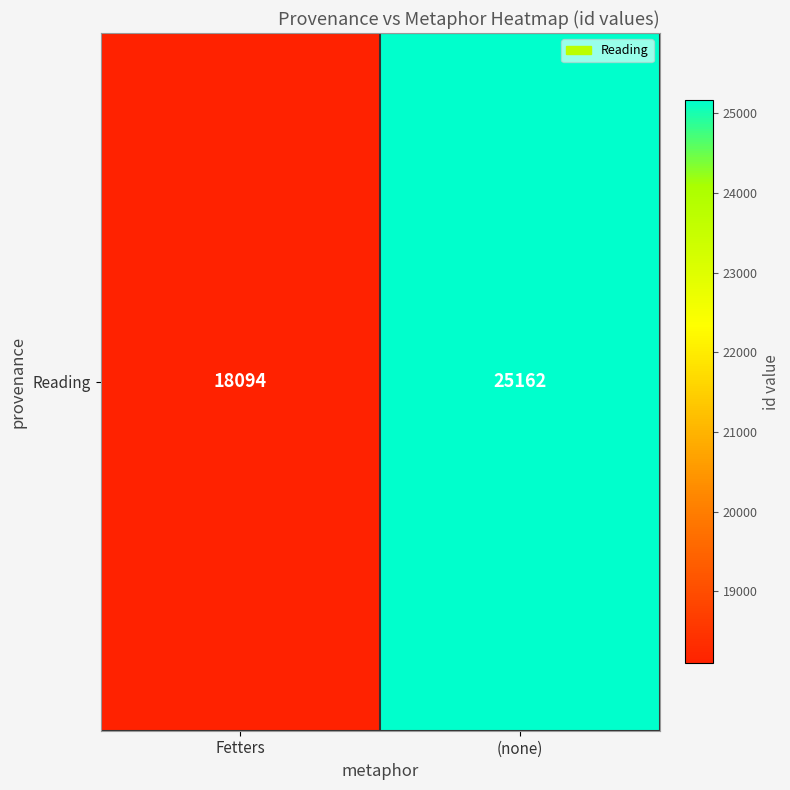

Which has a higher value, (none) or Fetters?

(none)